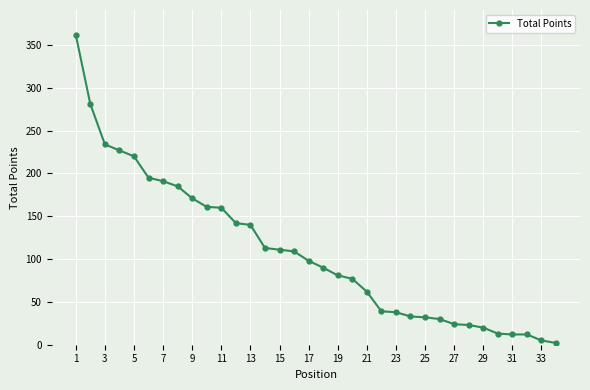

What is the difference between the maximum and minimum values?

360